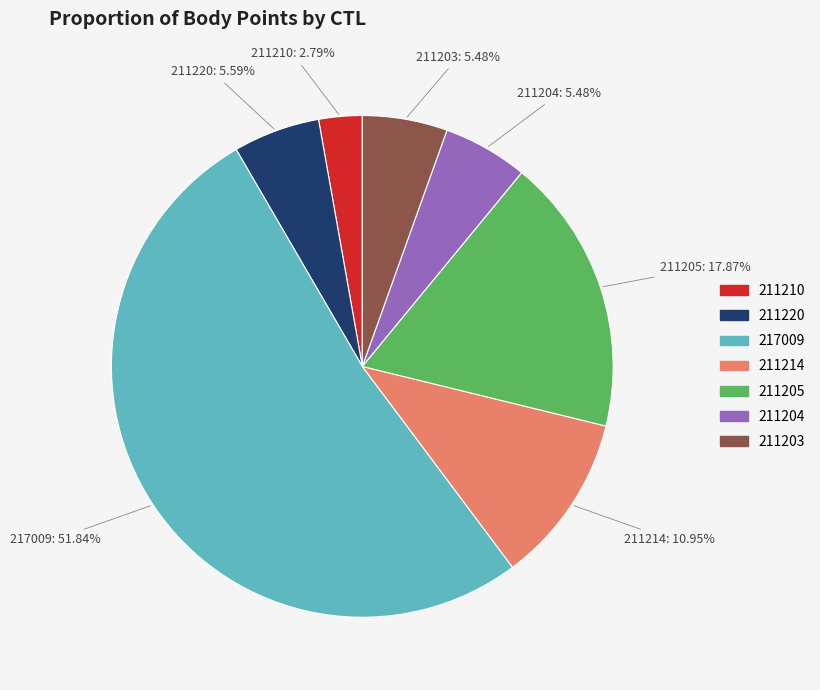

Approximately how many times larger is the value at 211204 compared to 211220?

1.0